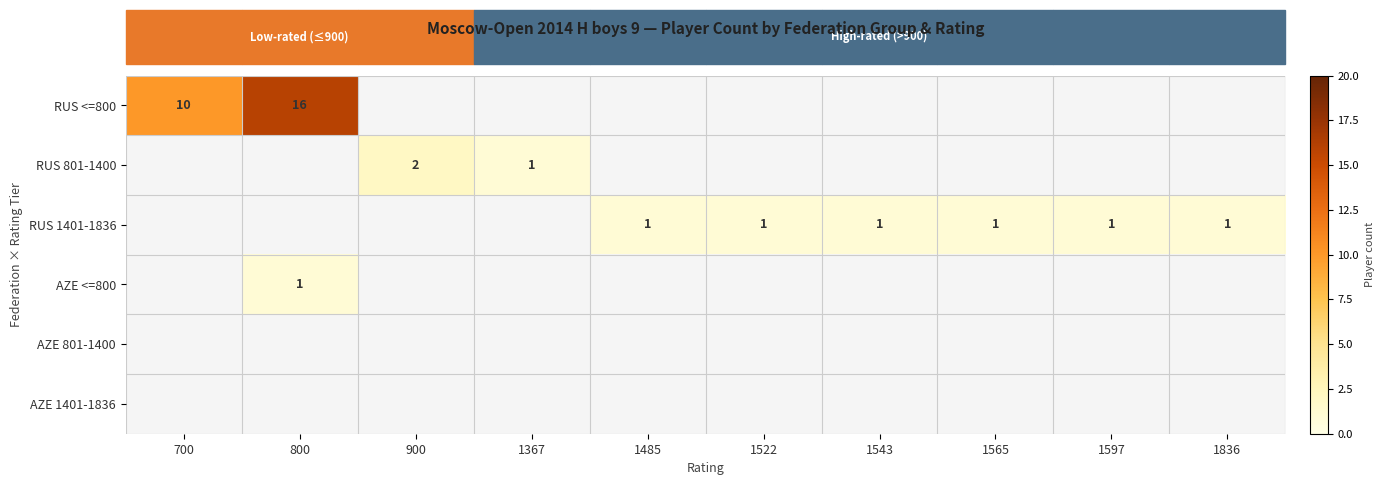

The value of RUS 1401-1836 at 1522 is 2. True or false?

False